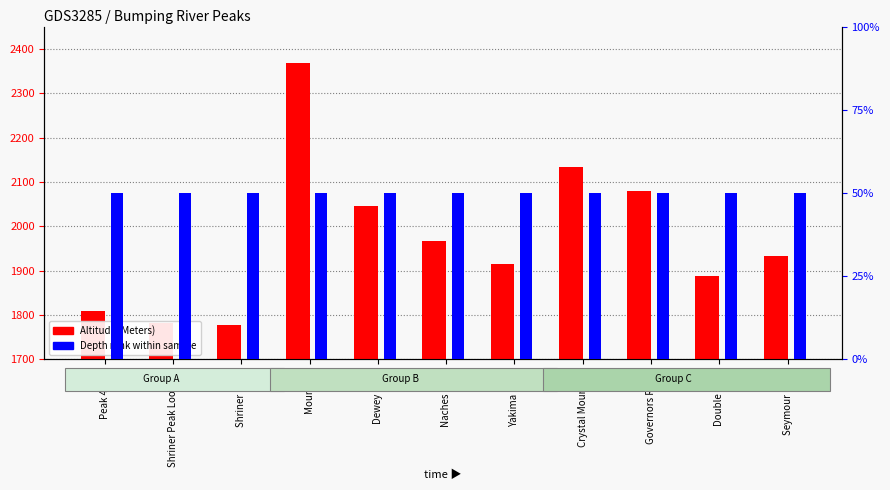

What is the sum of the Altitude (Meters) values at Governors Ridge and Crystal Mountain?

4213